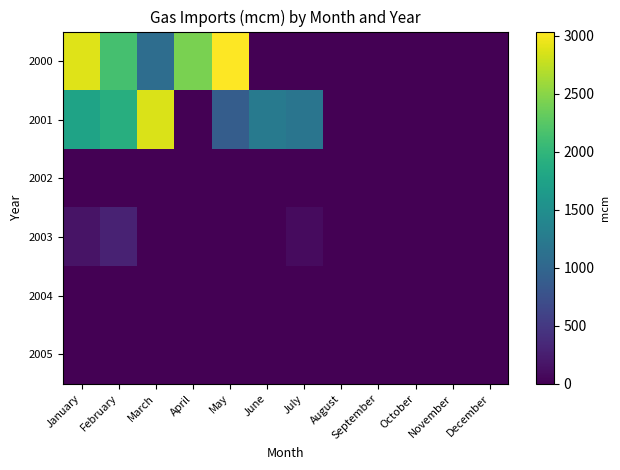

Which series has the largest total across all categories?

2000